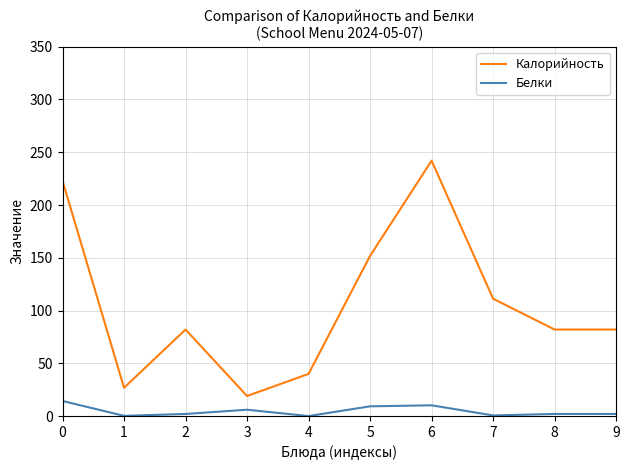

Rank the series by their maximum value, from lowest to highest.

Белки, Калорийность